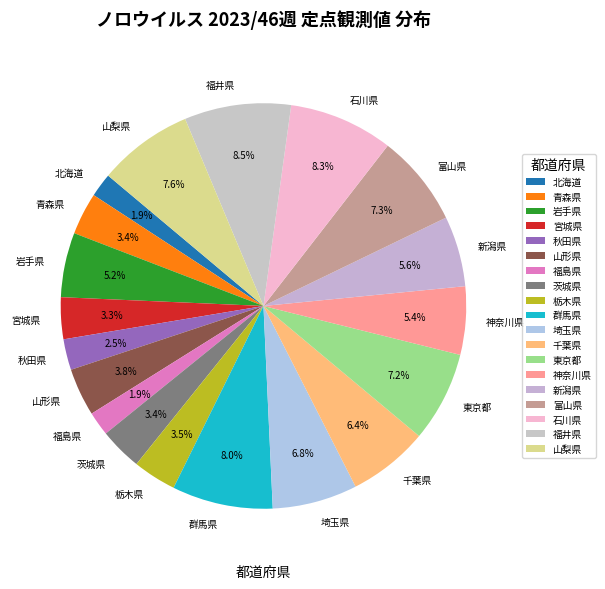

How many segments does this pie chart have?

19